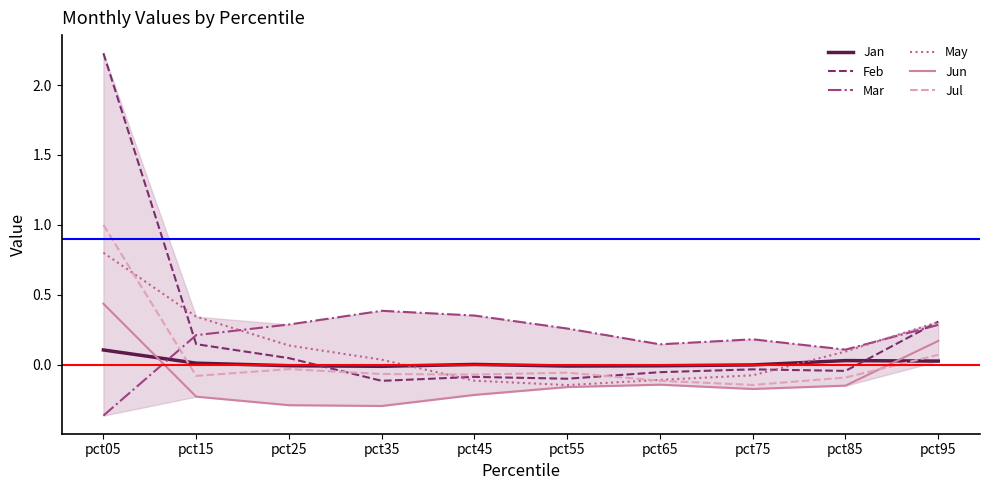

Between pct15 and pct55, which series saw the biggest shift?

May